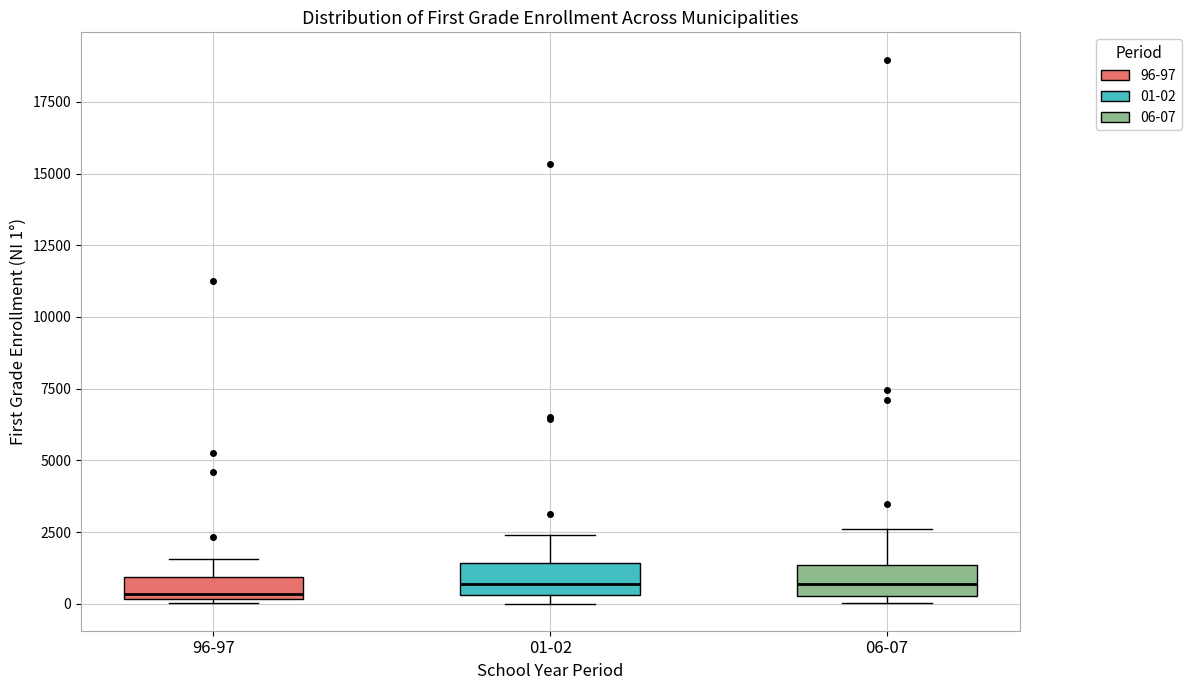

Reading left to right, read every box against the y-axis: the position of its median line, the range the box covers, and the ends of its whiskers. The values are not printed on the chart, so give them approximately, as read against the axis.

96-97: median 500, box 0 to 1000, whiskers 0 to 1500
01-02: median 500 (just above the box's lower edge), box 500 to 1500, whiskers 0 to 2500
06-07: median 500 (inside the box), box 500 to 1500, whiskers 0 to 2500